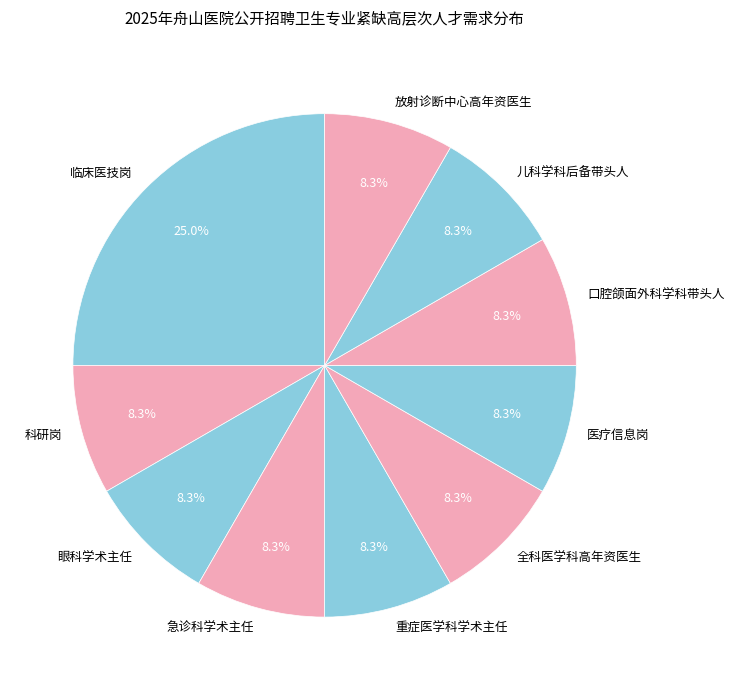

To the nearest percent, what portion does 口腔颌面外科学科带头人 represent?

8%